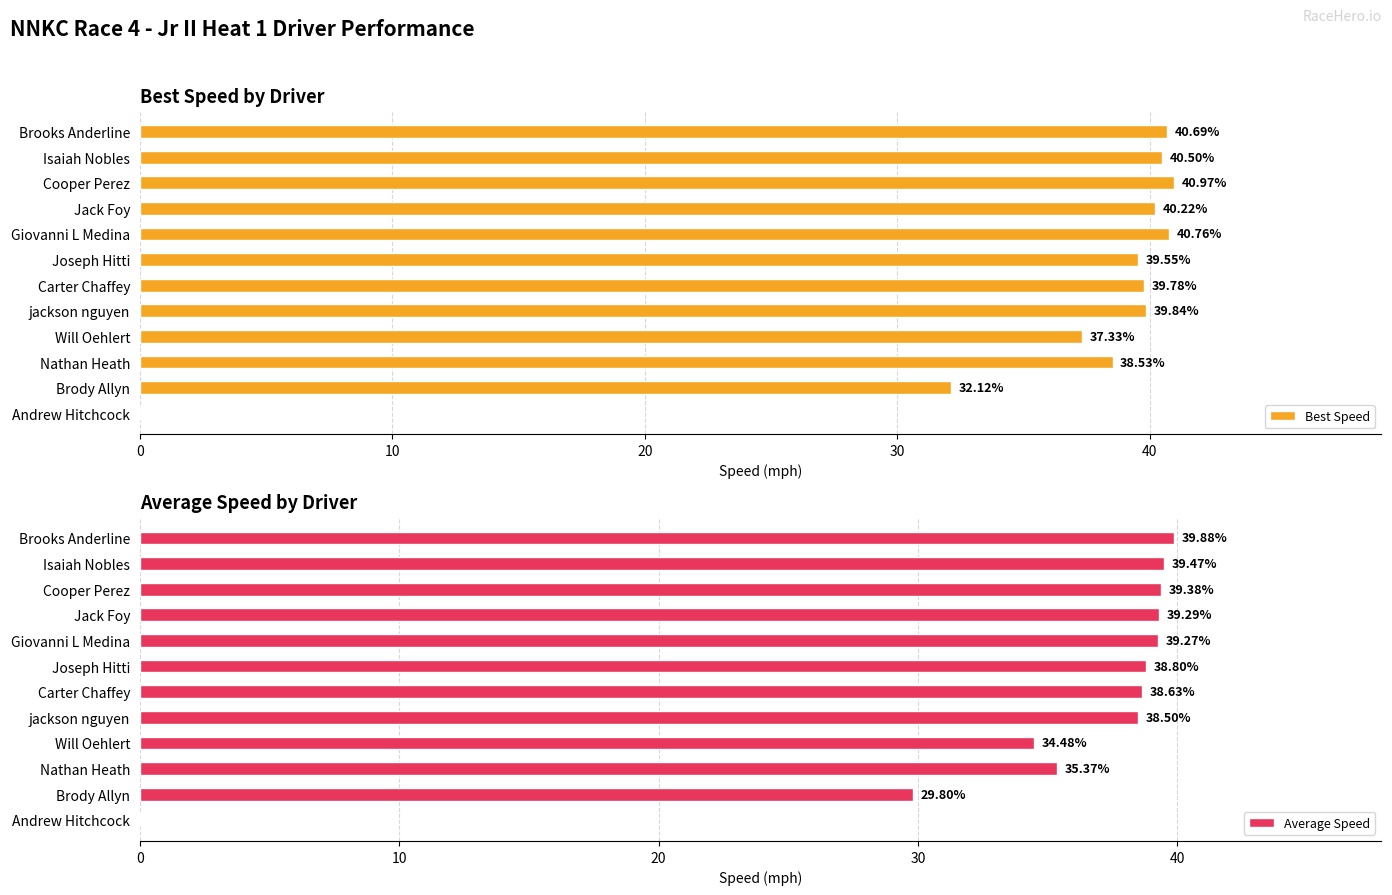

How many bars are there in each group?

2